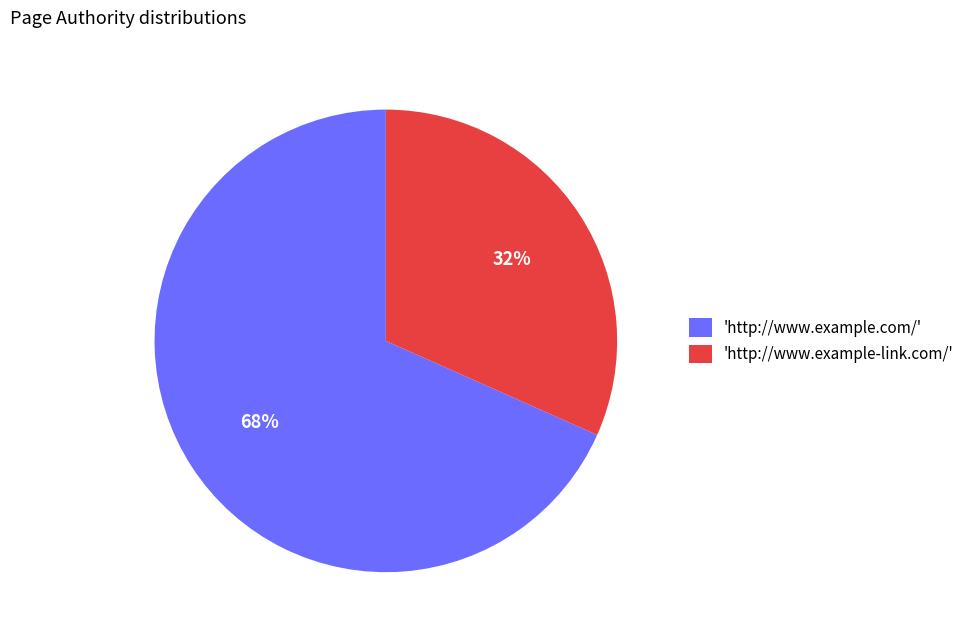

To the nearest percent, what portion does 'http://www.example-link.com/' represent?

32%